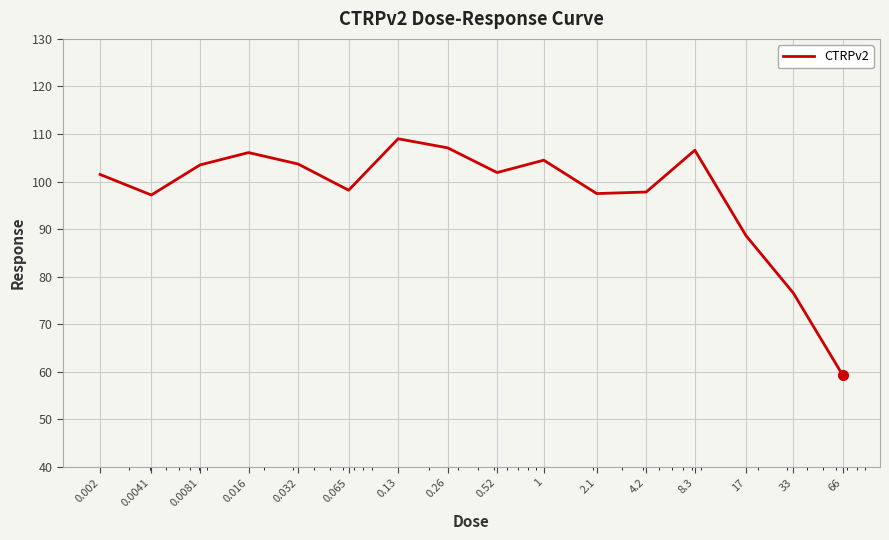

What is the maximum value shown in the chart?

109.0